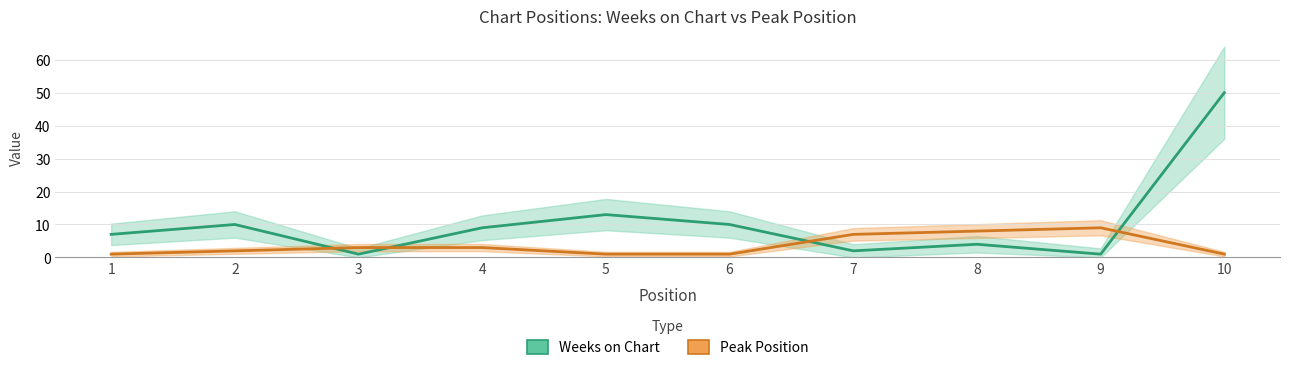

Which category has the highest value across all series?

10